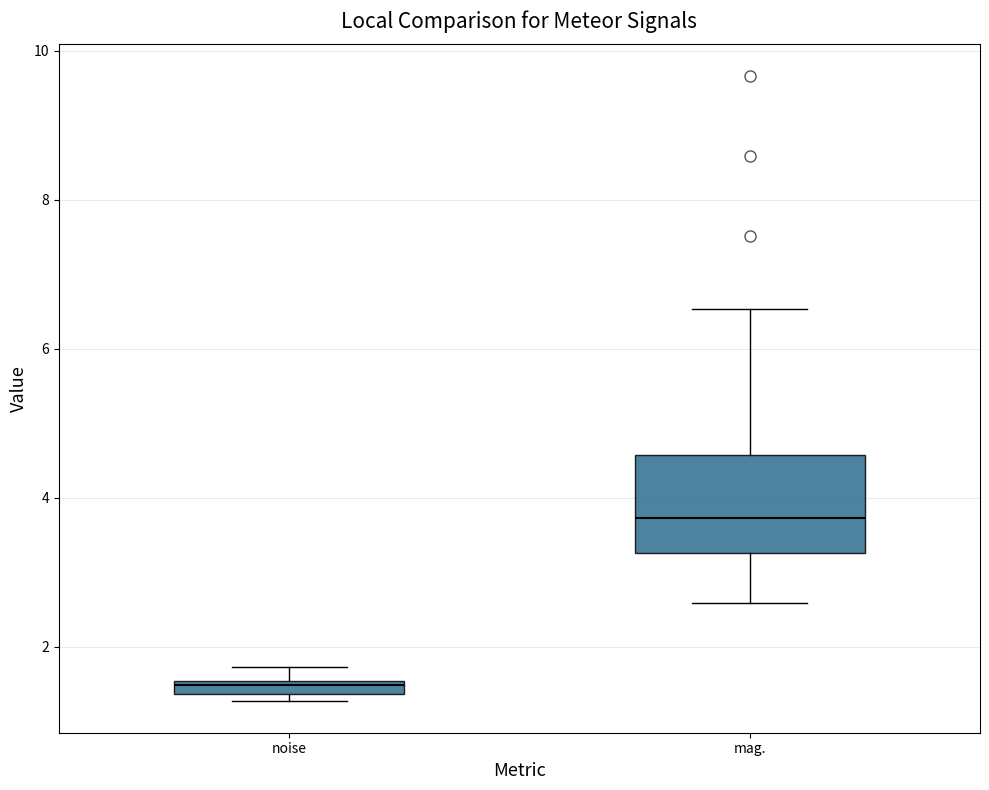

Where is the upper edge of the box for noise on the y-axis? The values are not printed on the chart, so give them approximately, as read against the axis.

1.6